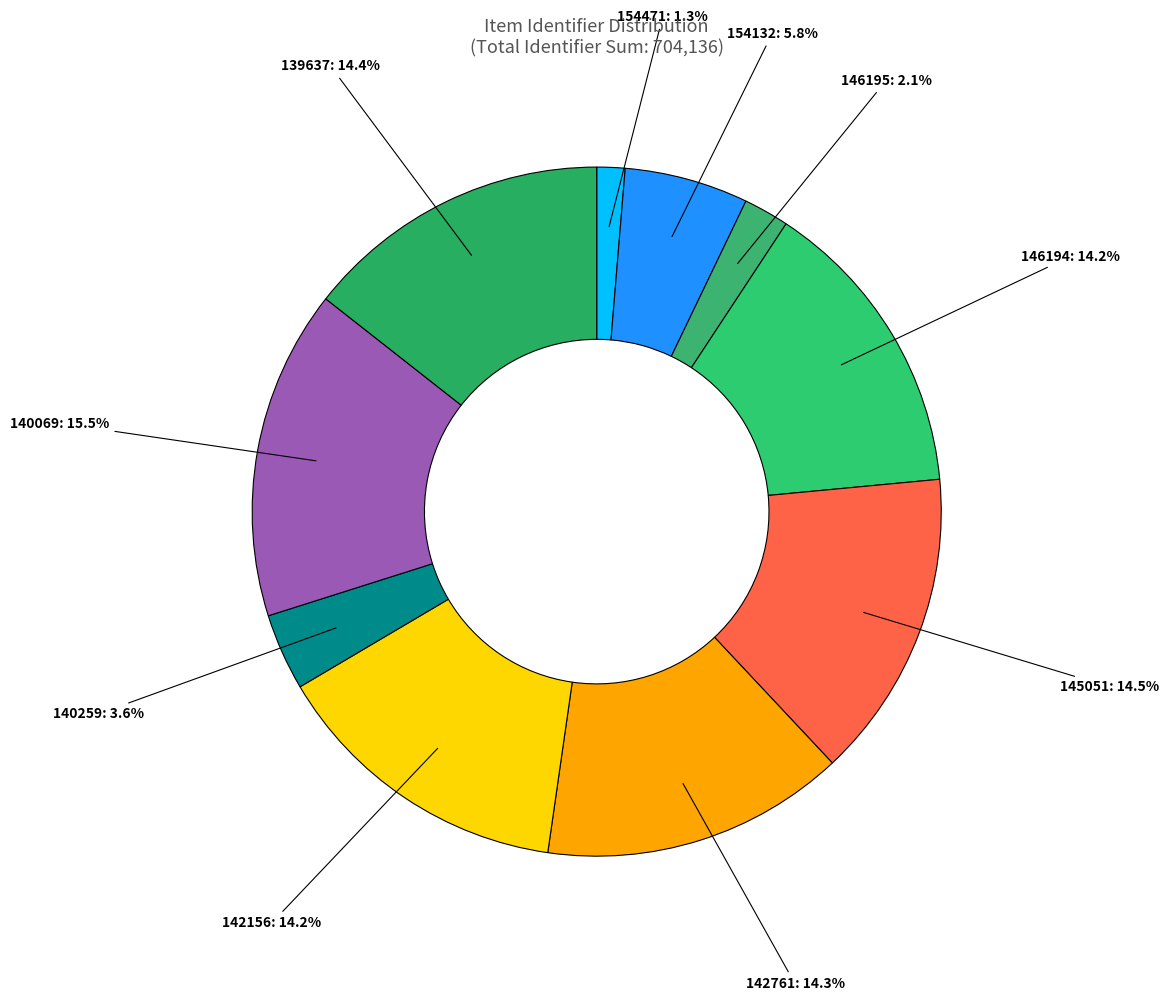

True or false: 154132 accounts for 6% of the total.

True